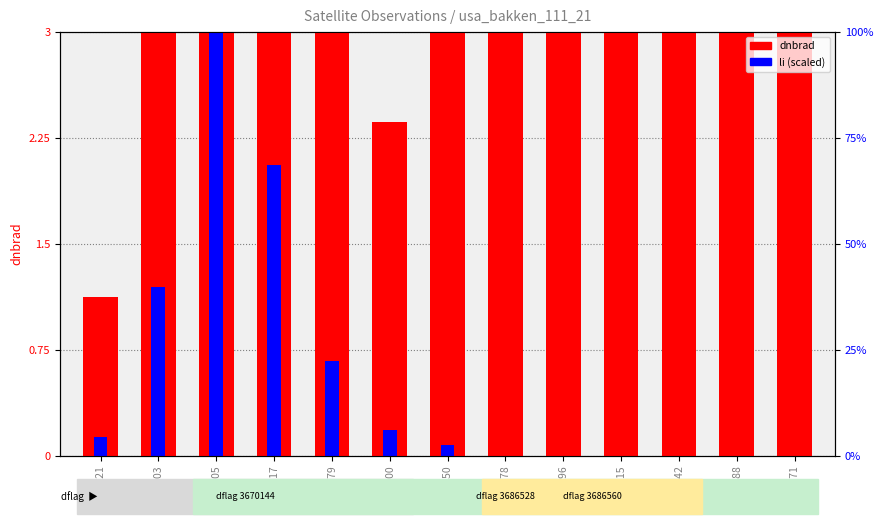

What is the value of the dnbrad bar at the 9th from the left?

6.1